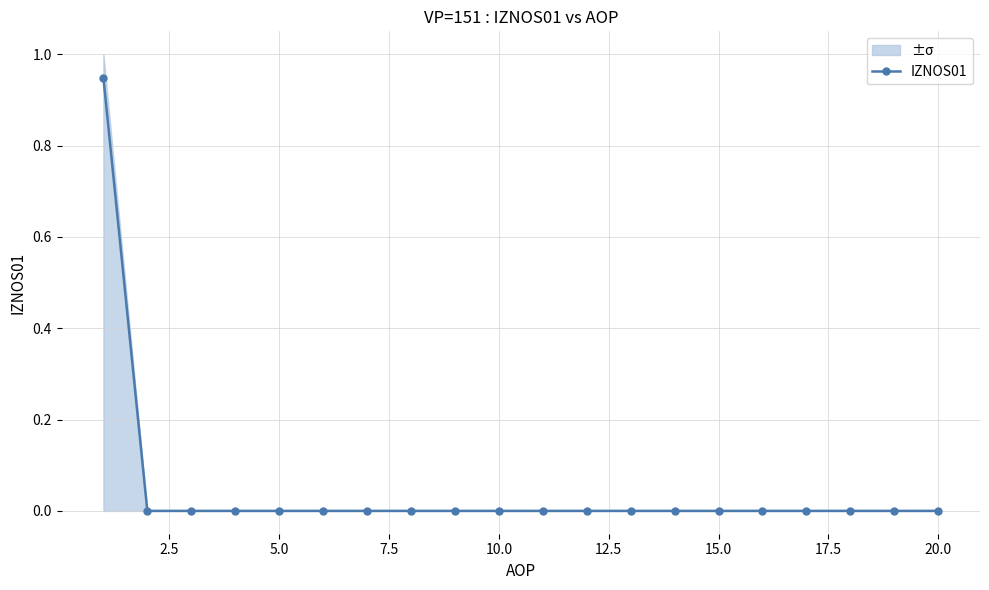

Between 2.5 and 15.0, which is larger?

2.5